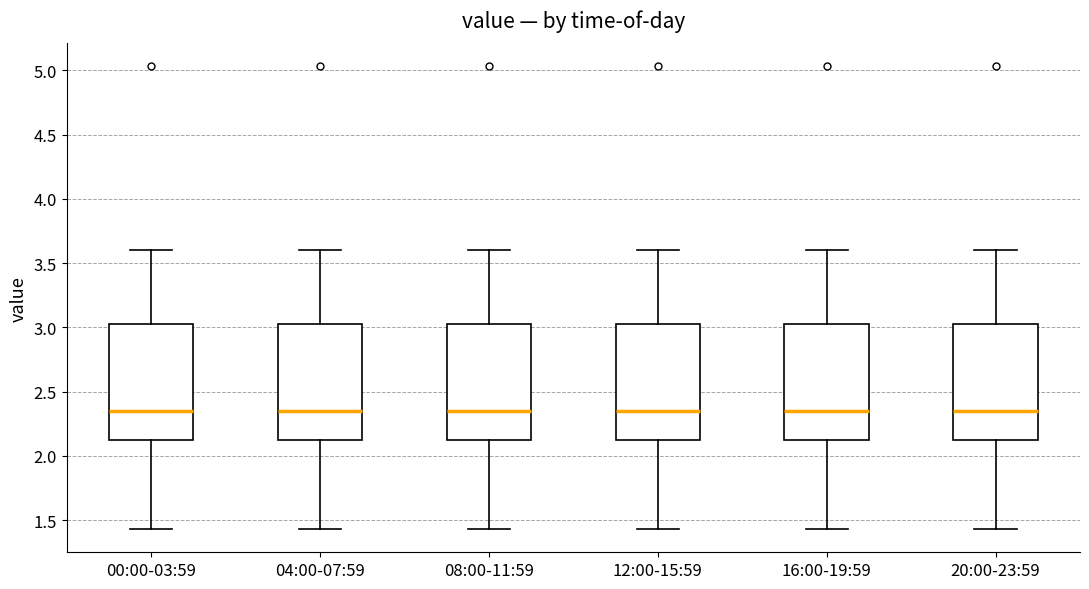

Reading left to right, transcribe this box plot: for each box, give where its median line is, the range the box spans, and where its two whiskers end, as read against the y-axis. The values are not printed on the chart, so give them approximately, as read against the axis.

00:00-03:59: median 2.35, box 2.10 to 3.05, whiskers 1.45 to 3.60
04:00-07:59: median 2.35, box 2.10 to 3.05, whiskers 1.45 to 3.60
08:00-11:59: median 2.35, box 2.10 to 3.05, whiskers 1.45 to 3.60
12:00-15:59: median 2.35, box 2.10 to 3.05, whiskers 1.45 to 3.60
16:00-19:59: median 2.35, box 2.10 to 3.05, whiskers 1.45 to 3.60
20:00-23:59: median 2.35, box 2.10 to 3.05, whiskers 1.45 to 3.60